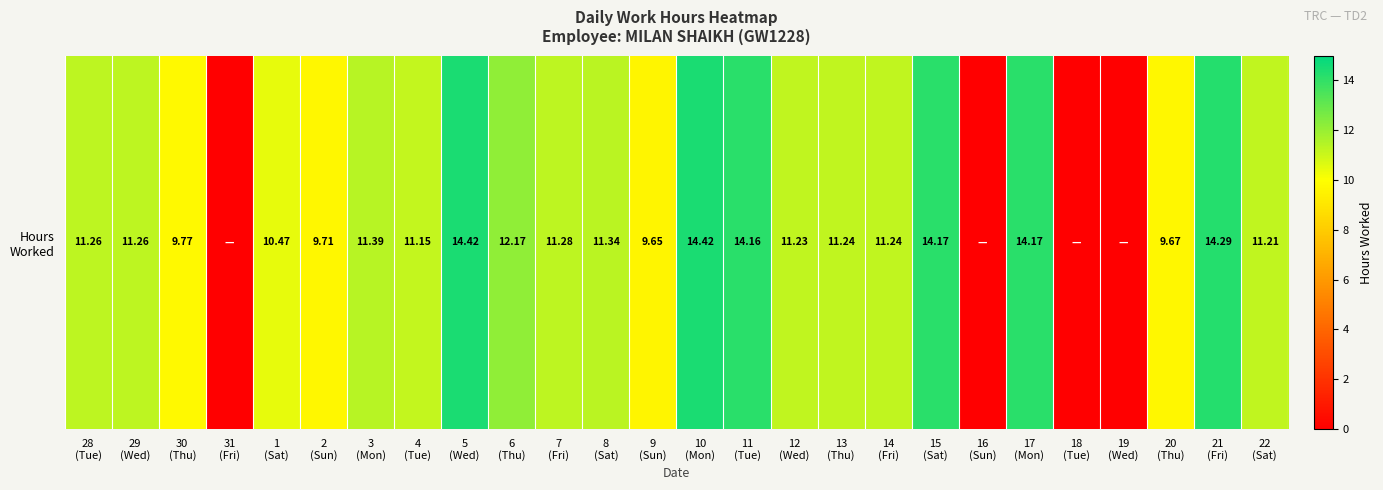

Reading left to right, list all the values displayed in this chart.

11.3	11.3	9.8	0.0	10.5	9.7	11.4	11.2	14.4	12.2	11.3	11.3	9.7	14.4	14.2	11.2	11.2	11.2	14.2	0.0	14.2	0.0	0.0	9.7	14.3	11.2